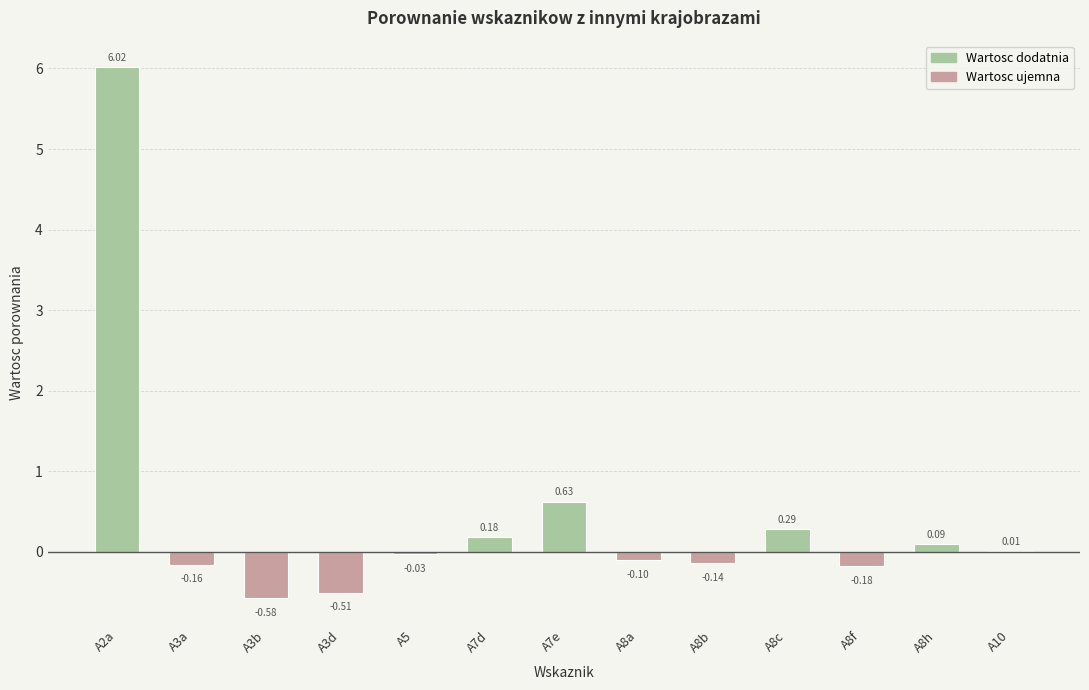

Are the bars grouped side by side (vs. stacked)?

No